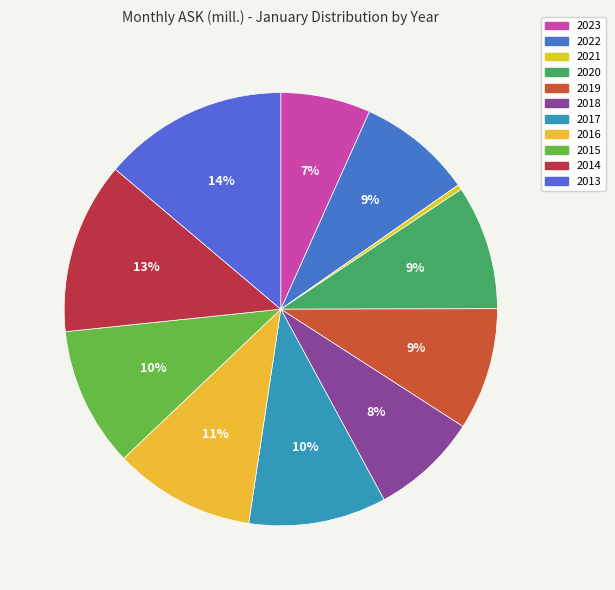

Is the sum of 2015 and 2013 greater than half?

No